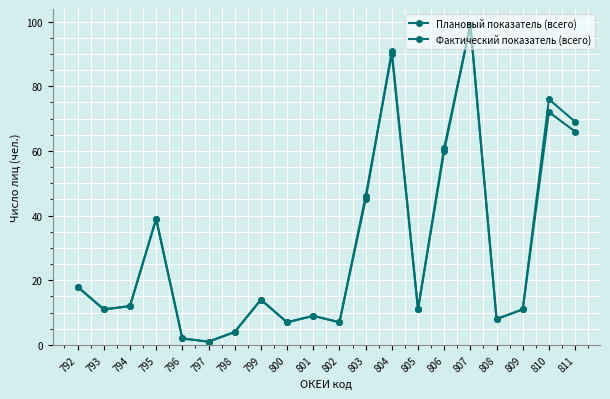

At 807, list the series in order from smallest to largest.

Плановый показатель (всего), Фактический показатель (всего)